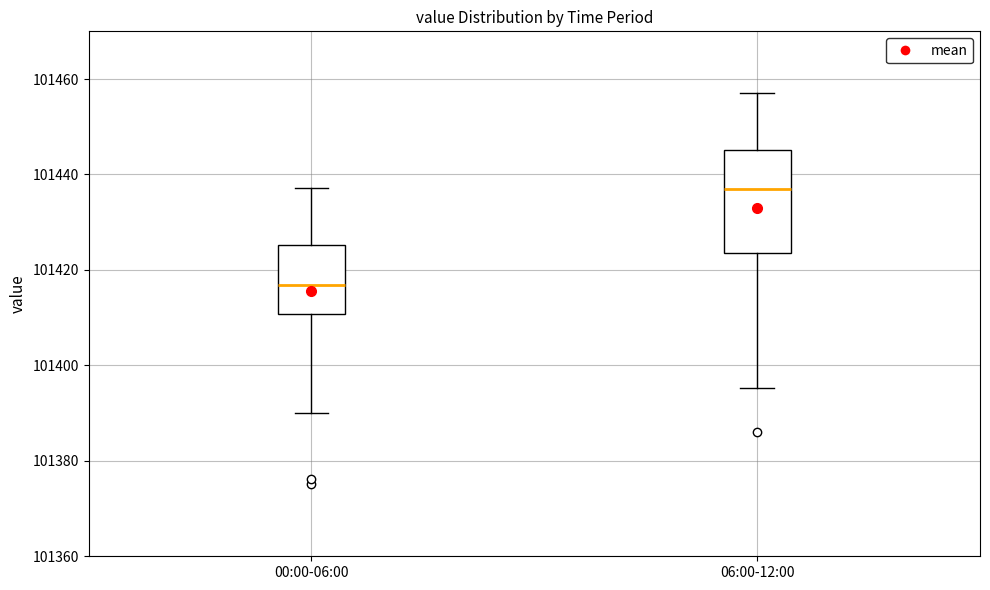

Reading left to right, read every box against the y-axis: the position of its median line, the range the box covers, and the ends of its whiskers. The values are not printed on the chart, so give them approximately, as read against the axis.

00:00-06:00: median 101416, box 101410 to 101426, whiskers 101390 to 101438
06:00-12:00: median 101436, box 101424 to 101446, whiskers 101396 to 101458